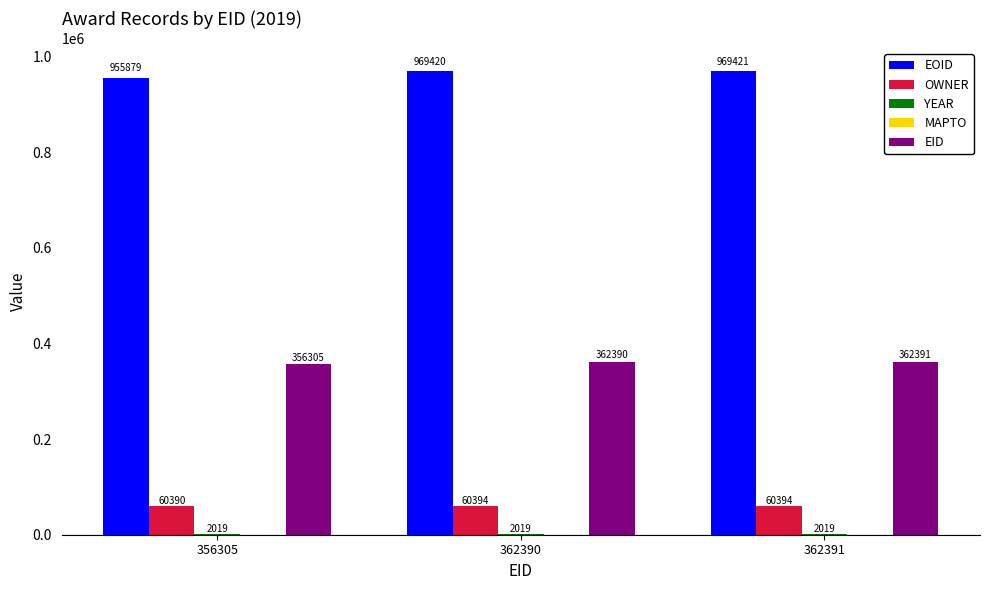

At which category is the sum across all series the highest?

362391